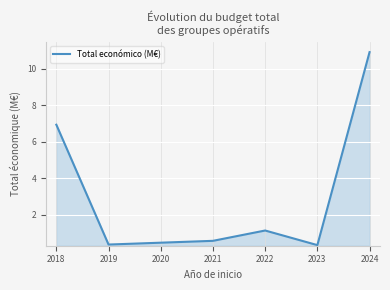

Which has a higher value, 2023 or 2018?

2018